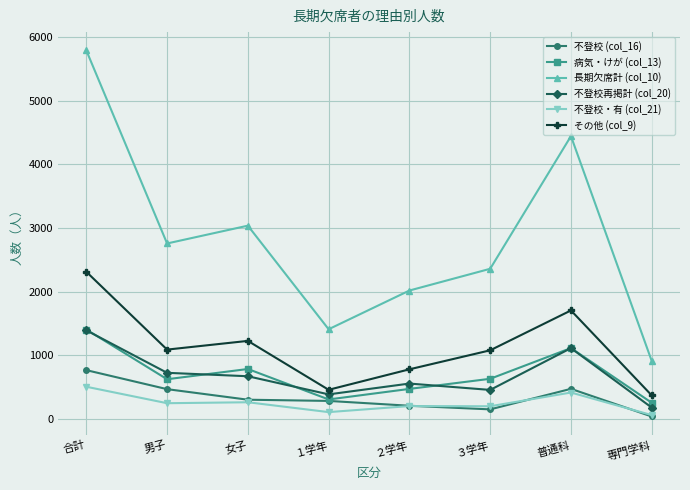

What is the label of the 7th point from the left?

普通科